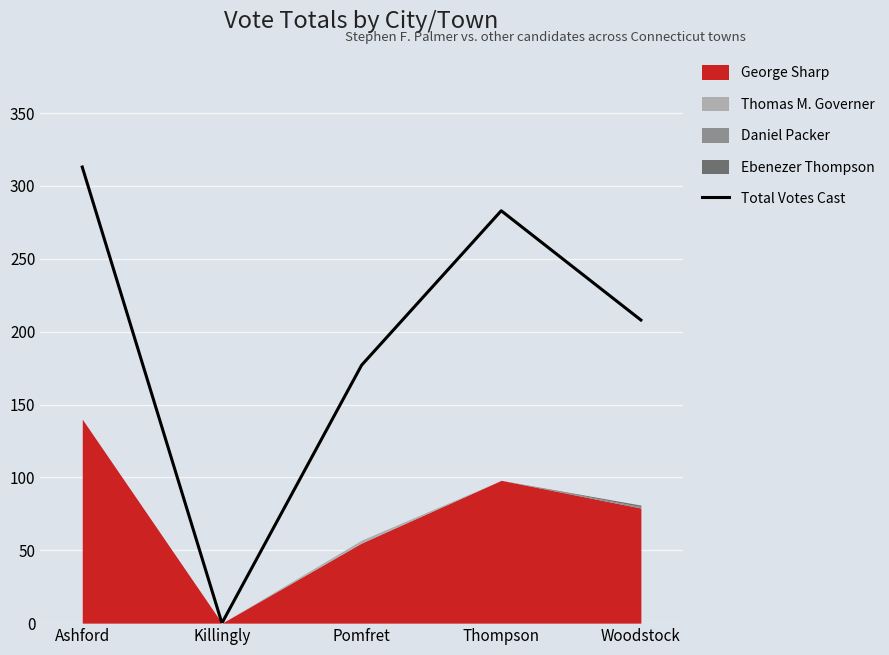

Is it true that the value at Thompson is 283?

True